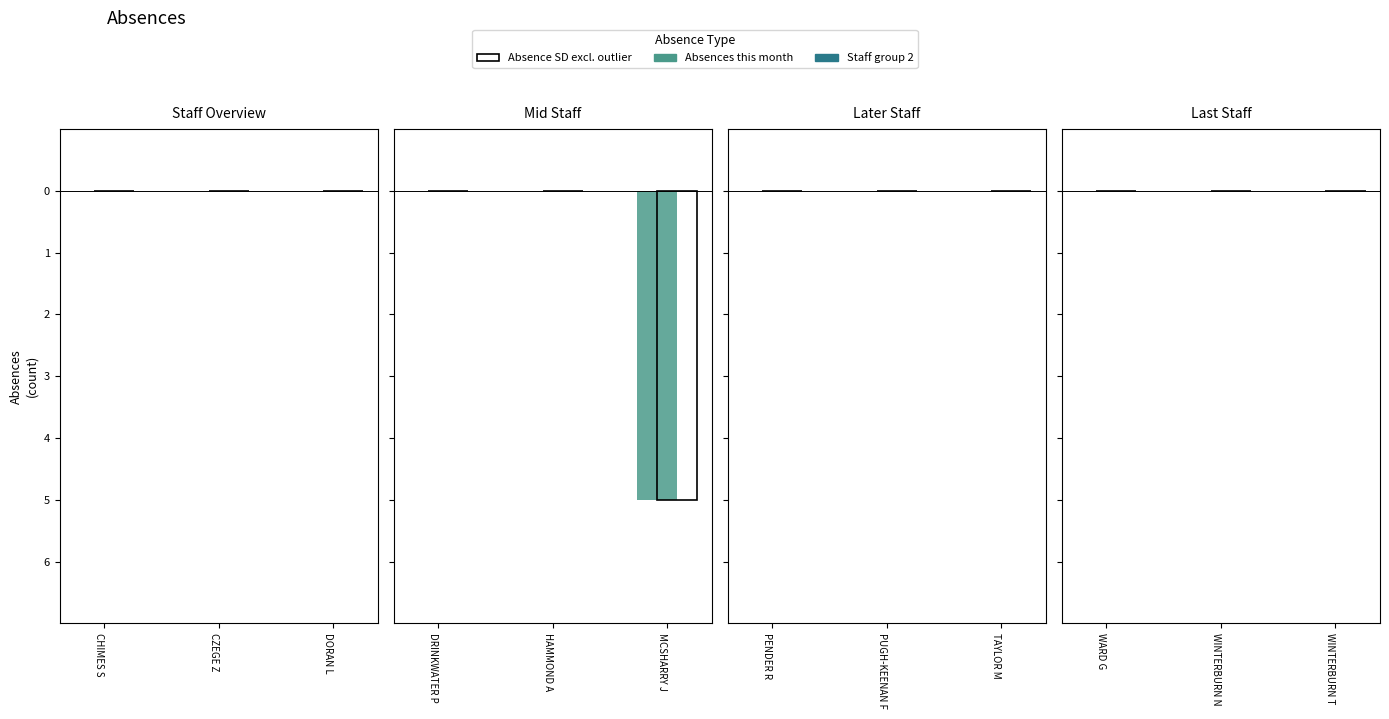

Which has a higher value, DRINKWATER P or DORAN L?

DRINKWATER P